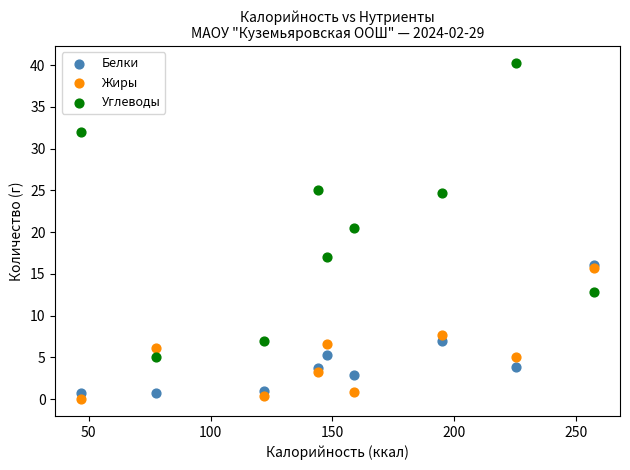

Which series reaches the maximum Y coordinate?

Углеводы